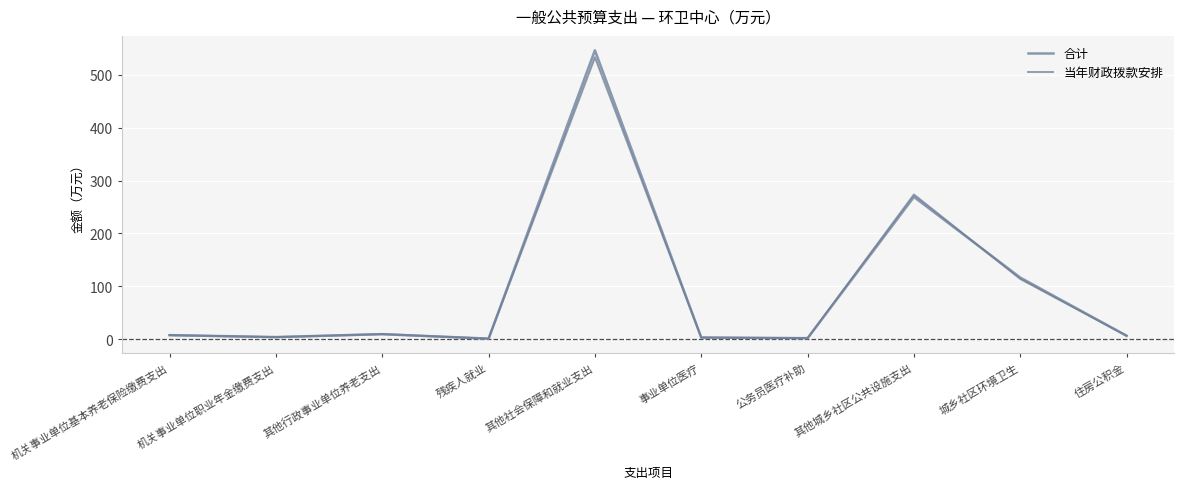

Which has a higher value, 残疾人就业 or 城乡社区环境卫生?

城乡社区环境卫生